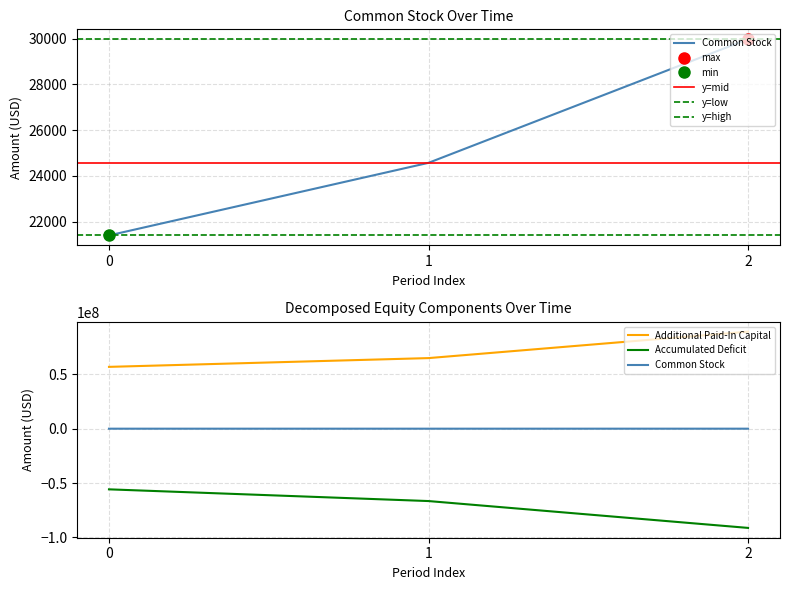

What is the maximum value for Additional Paid-In Capital?

89252262